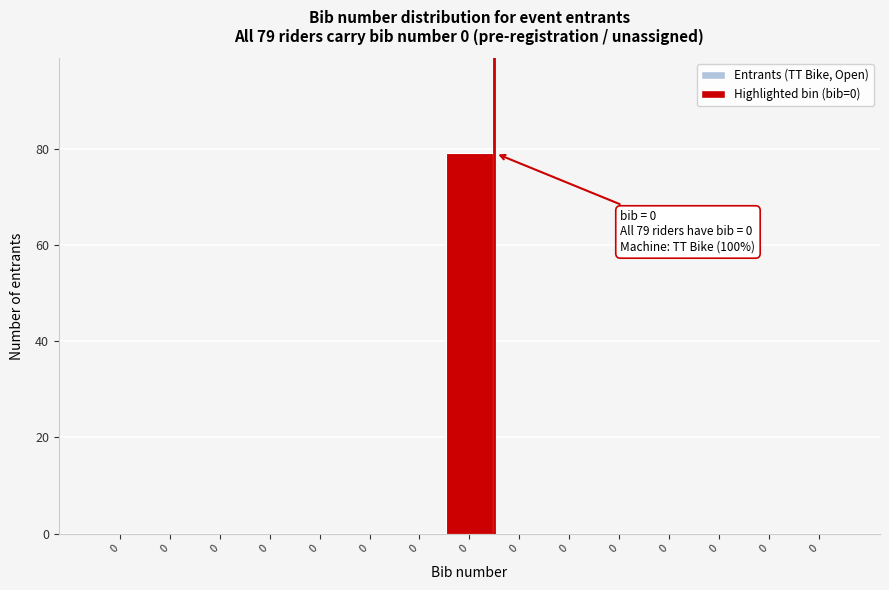

How many data points does each series have?

15